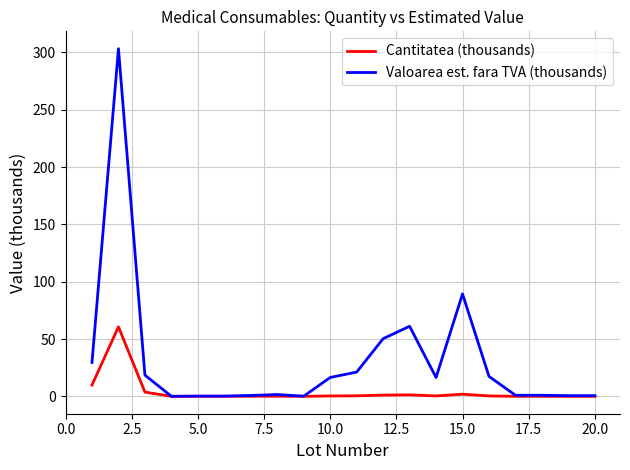

What are all the series names shown in the legend?

Cantitatea (thousands), Valoarea est. fara TVA (thousands)